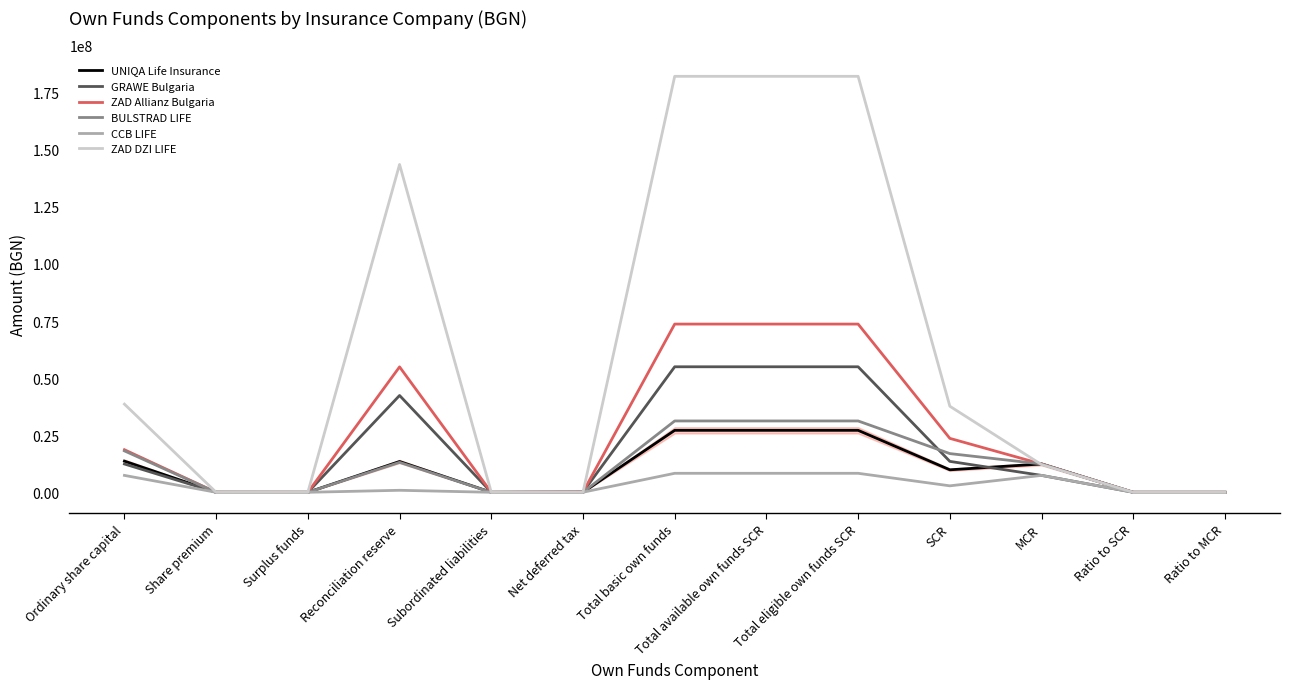

Is this an area chart (filled region under the line)?

No